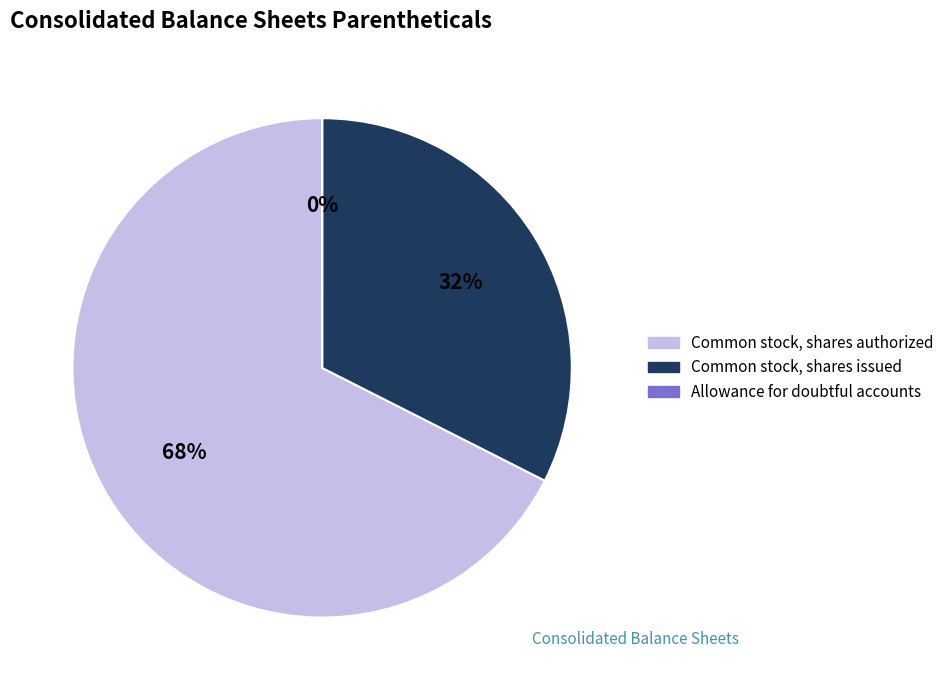

Is there any slice that represents more than half of the pie?

Yes